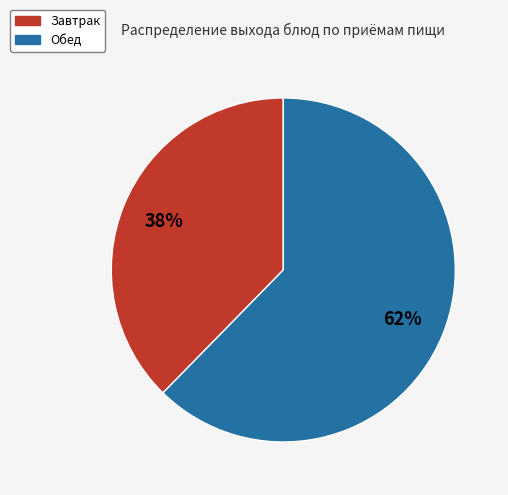

Rank the categories by value from highest to lowest.

Обед, Завтрак